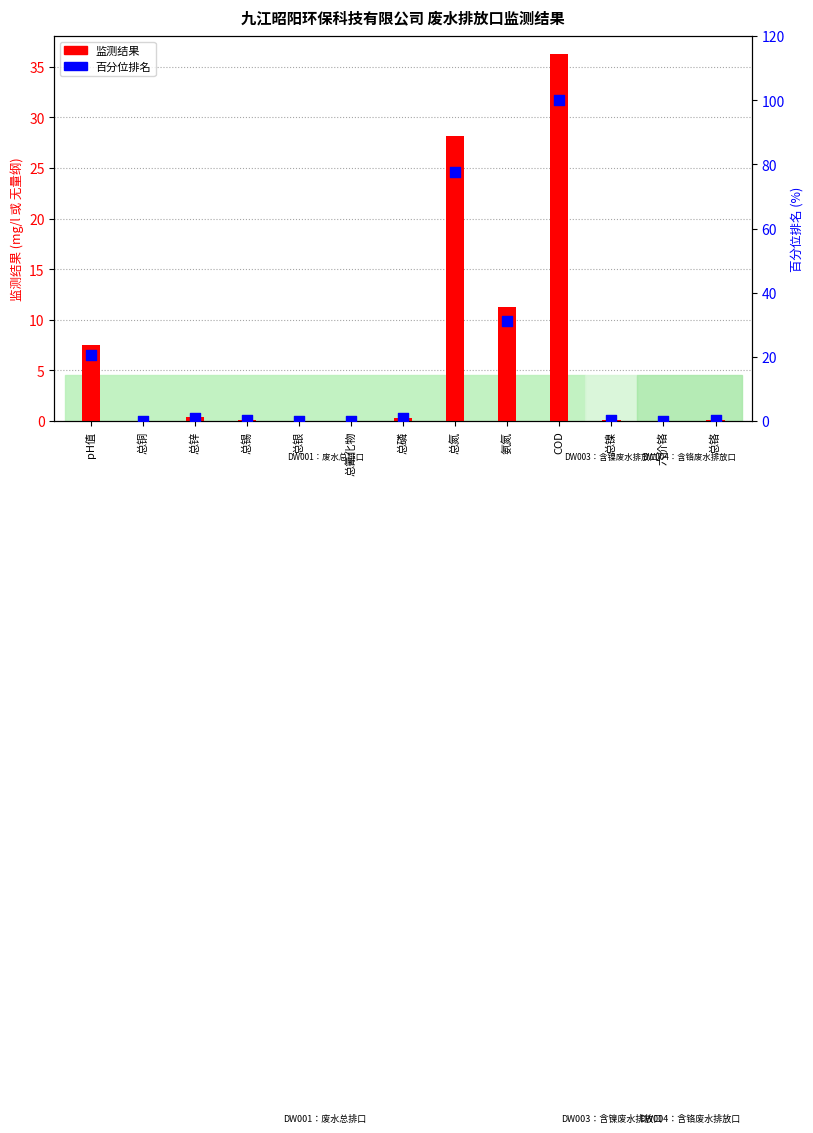

At how many categories does at least one series exceed 6?

4